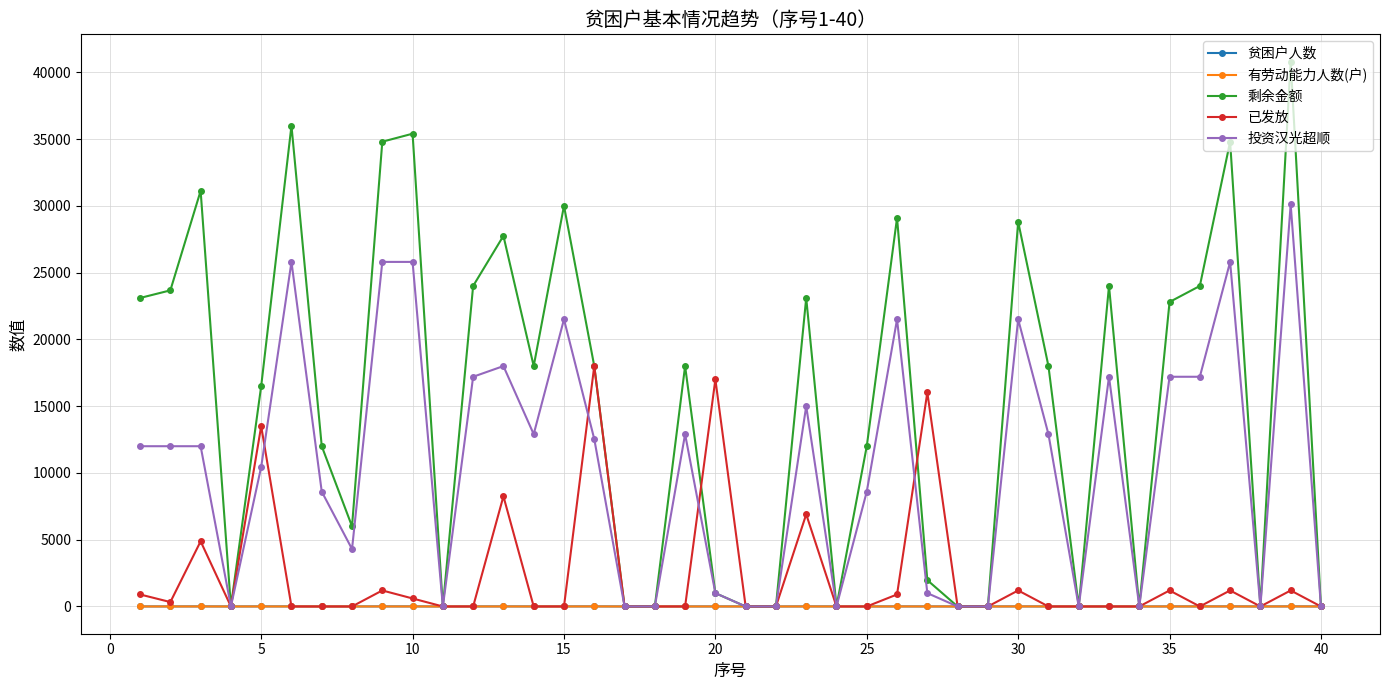

True or false: 剩余金额 has more than 1 interior local peaks.

True